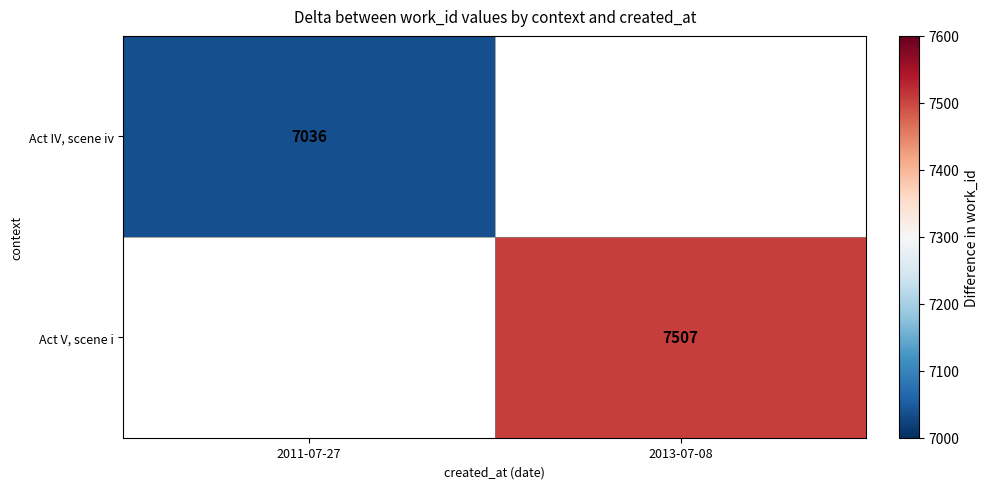

The Act V, scene i series shows 12492 at 2013-07-08. True or false?

False